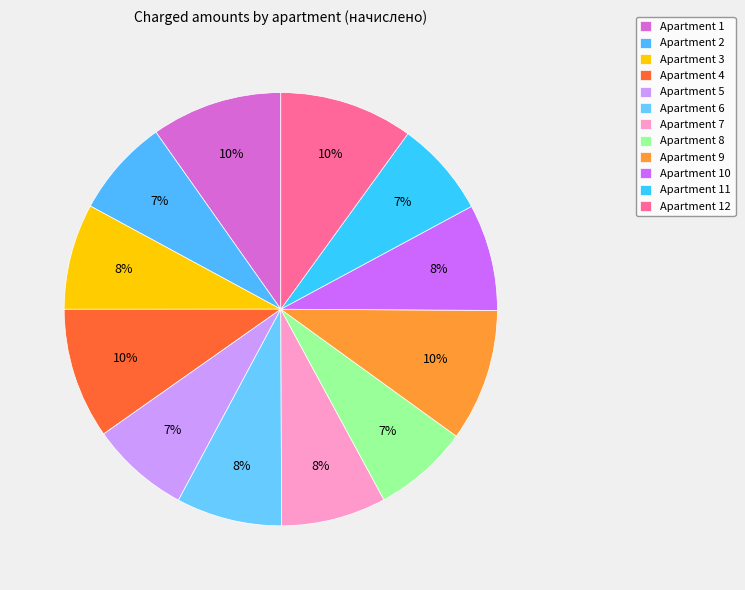

To the nearest percent, what is the average slice percentage?

8%